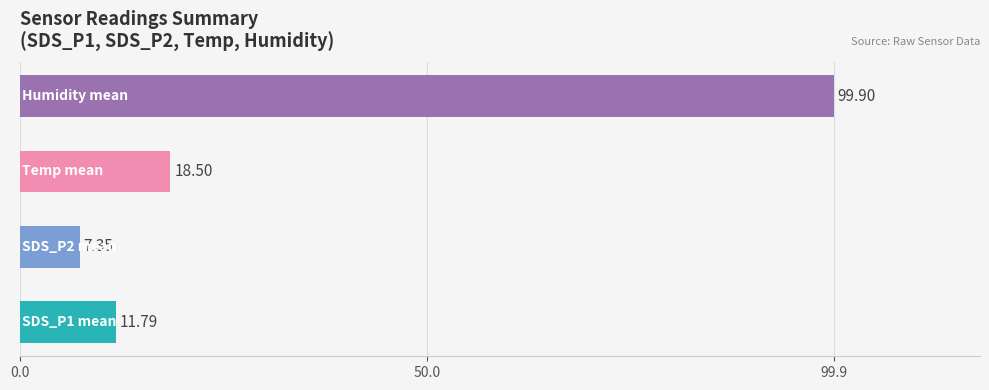

What is the sum of all values?

137.5